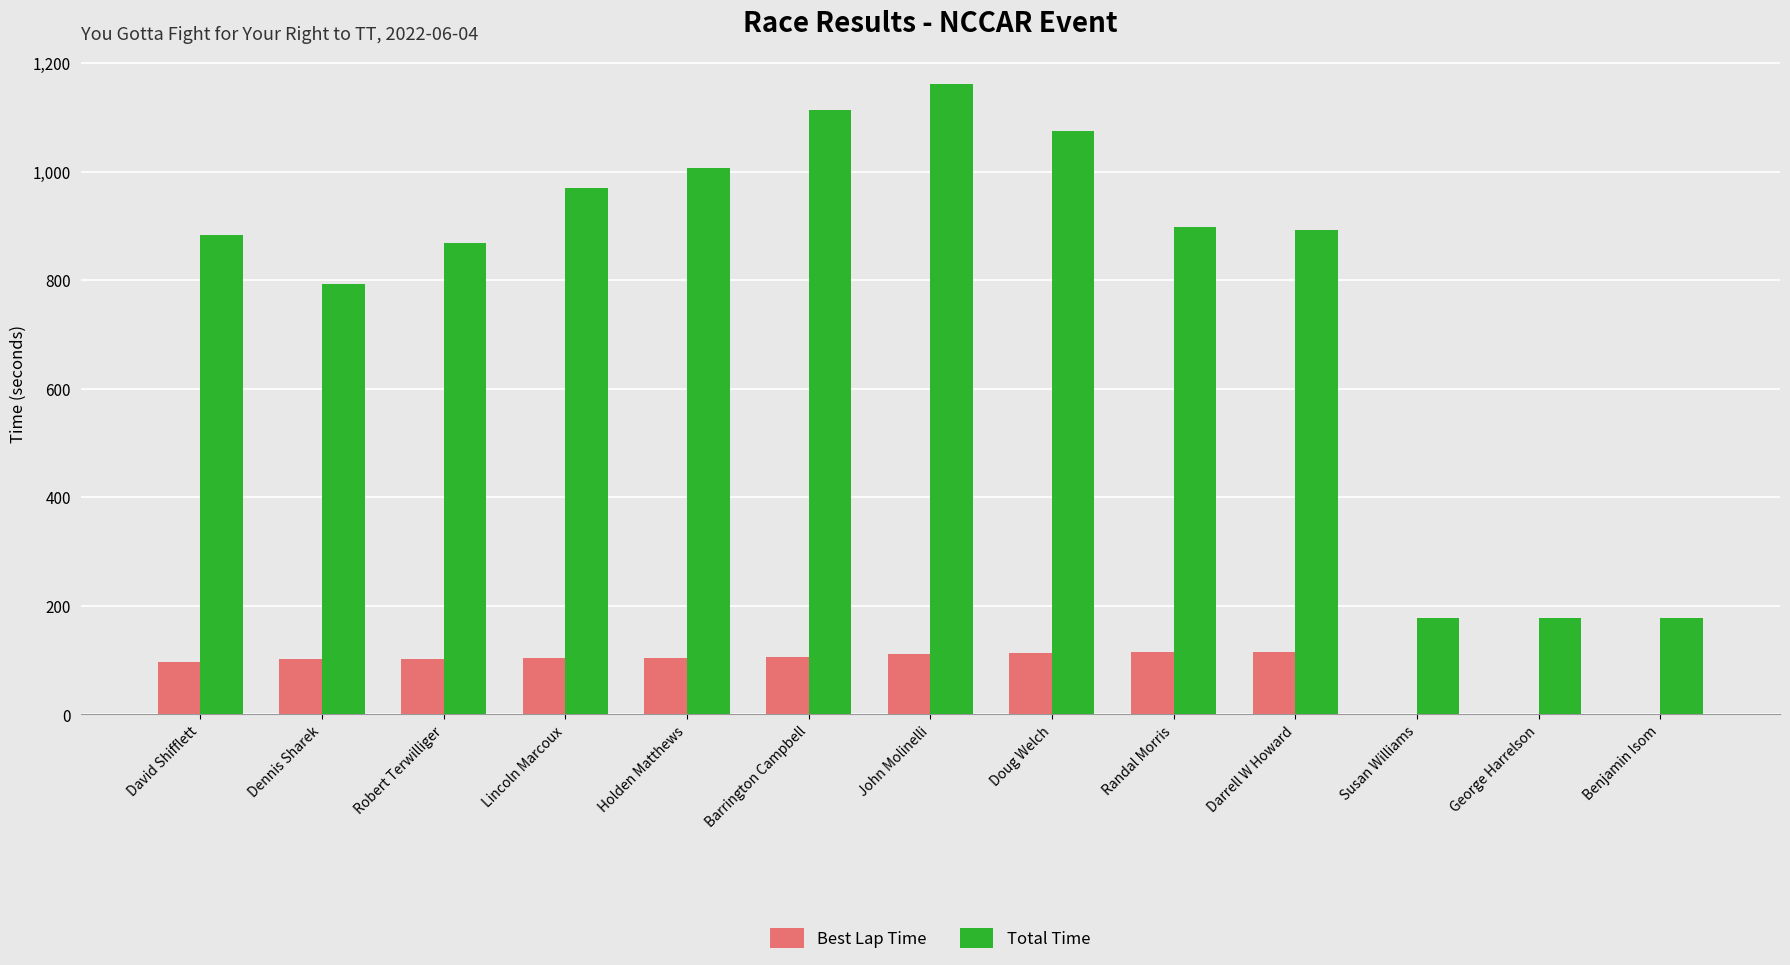

The Best Lap Time series shows 97.2 at David Shifflett. True or false?

True